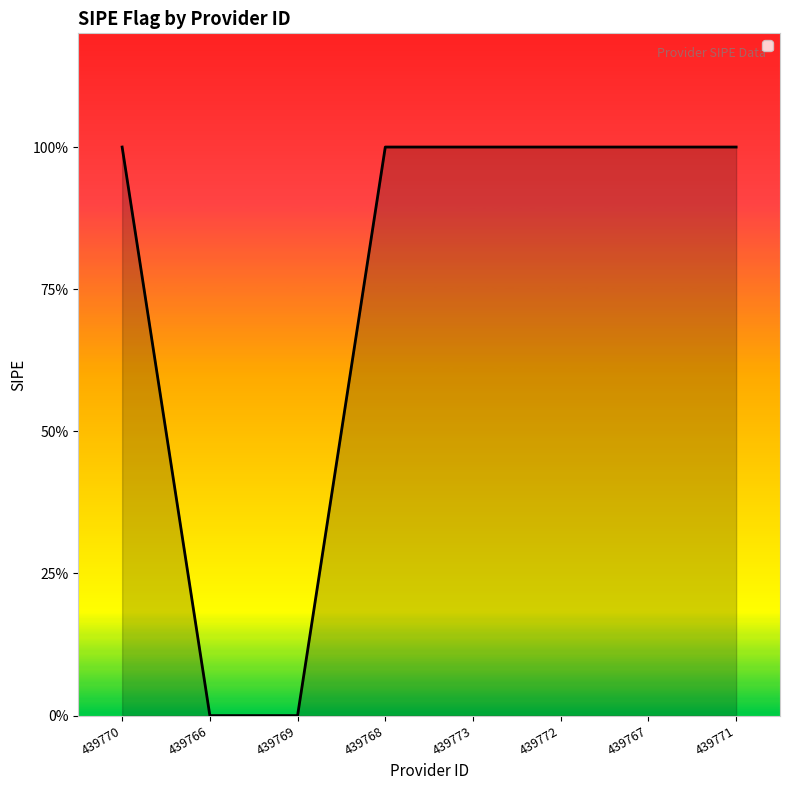

Which has a higher value, 439771 or 439768?

439771